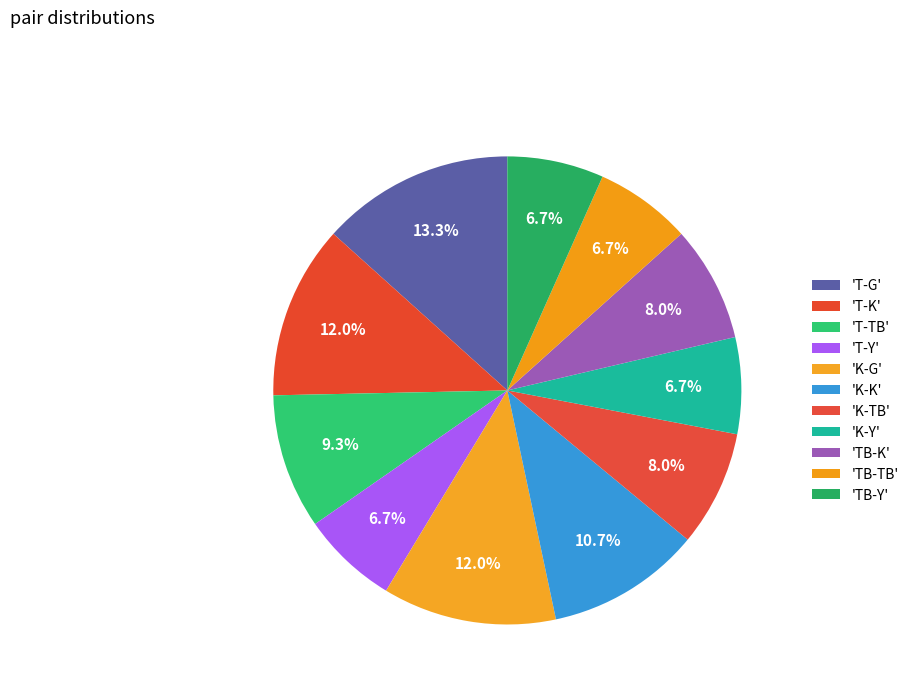

Is there any slice that represents more than half of the pie?

No